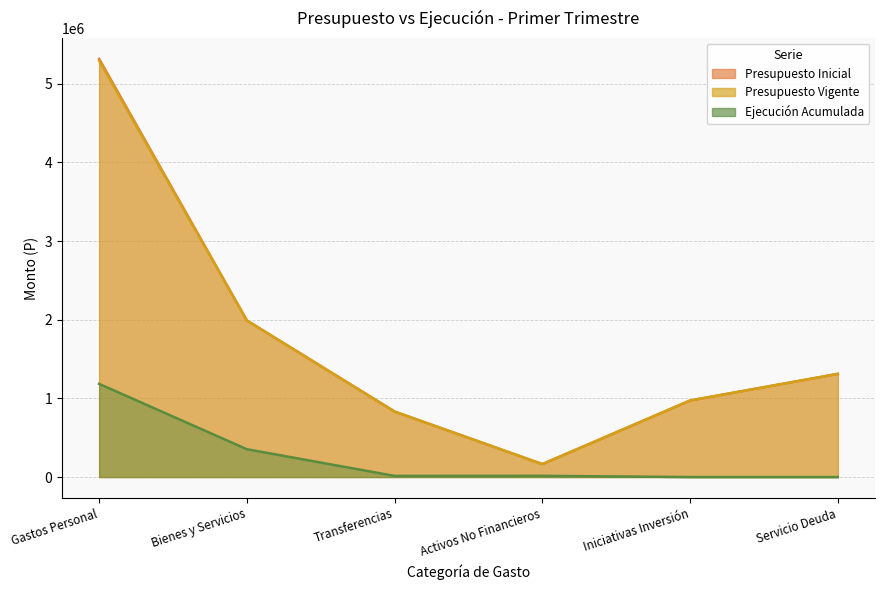

Where is Ejecución Acumulada nearest to the value 592378?

Bienes y Servicios